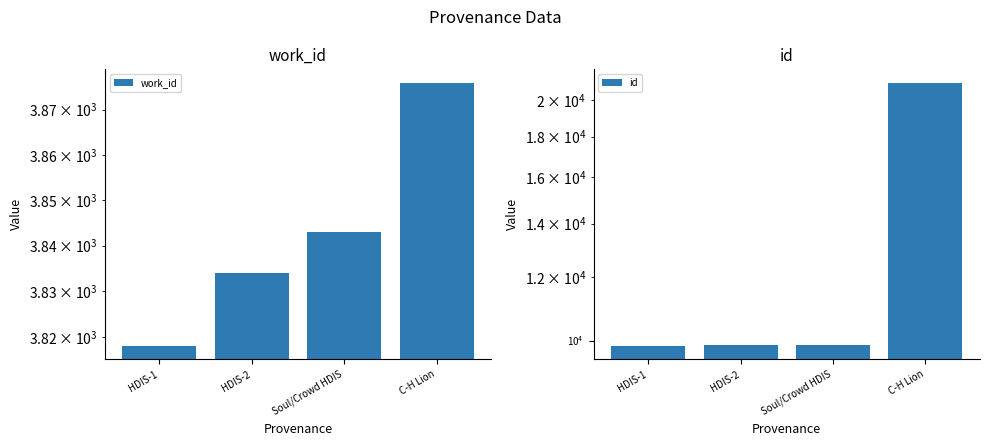

What are all the series names shown in the legend?

work_id, id